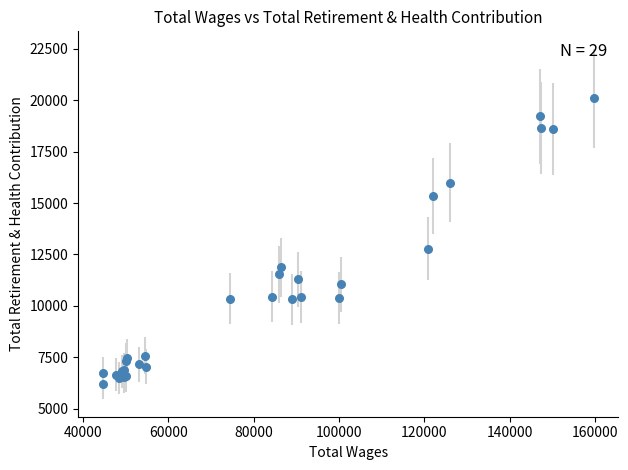

What Y value in the scatter plot is closest to 13146?

12766